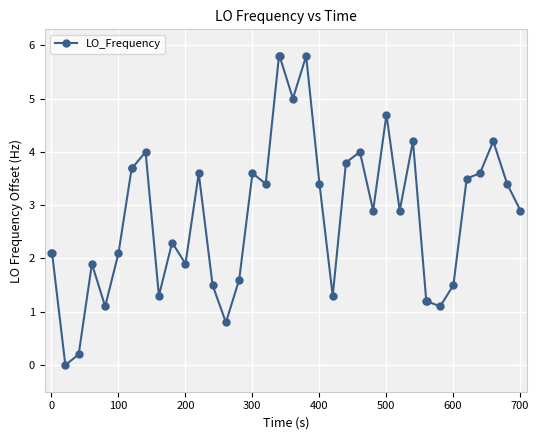

What is the maximum value shown in the chart?

5.8